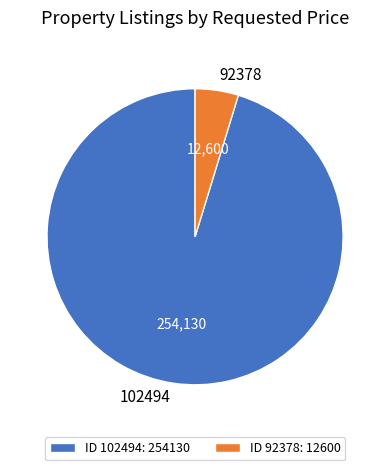

Do ID 92378: 12600 and ID 102494: 254130 together represent more than half of the pie?

Yes